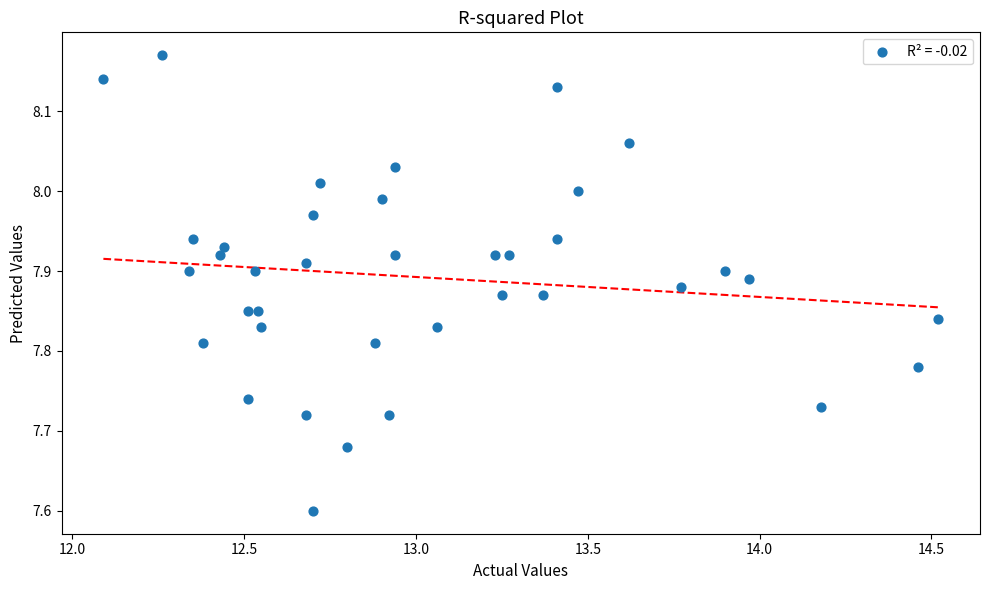

What is the range of X values (max minus min)?

2.4